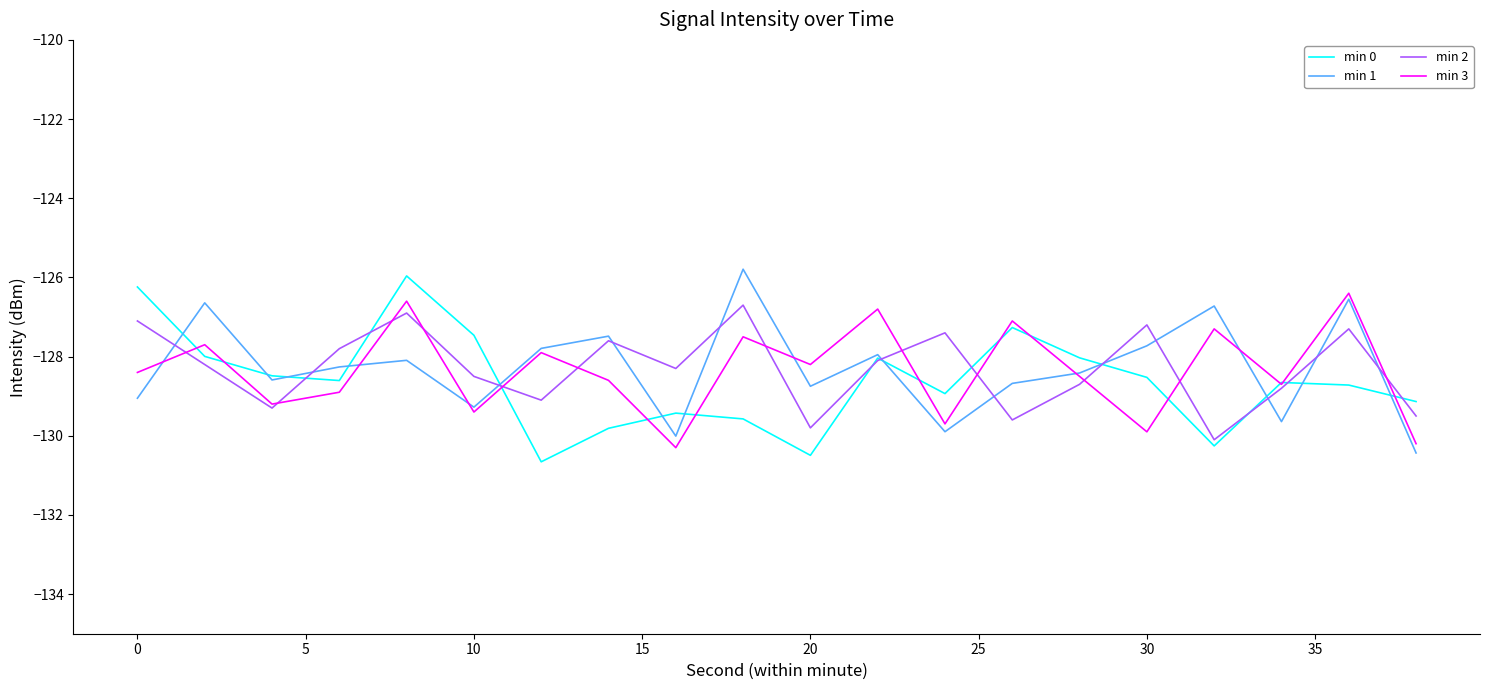

What is the sum of all min 3 values?

-2567.3